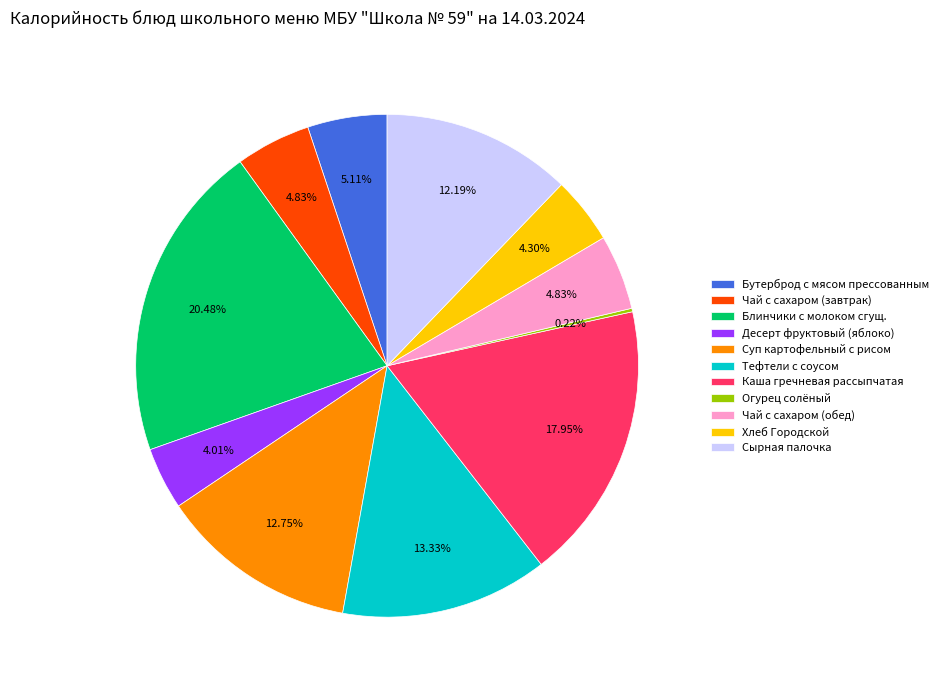

To the nearest percent, what percentage of the pie is Бутерброд с мясом прессованным?

5%